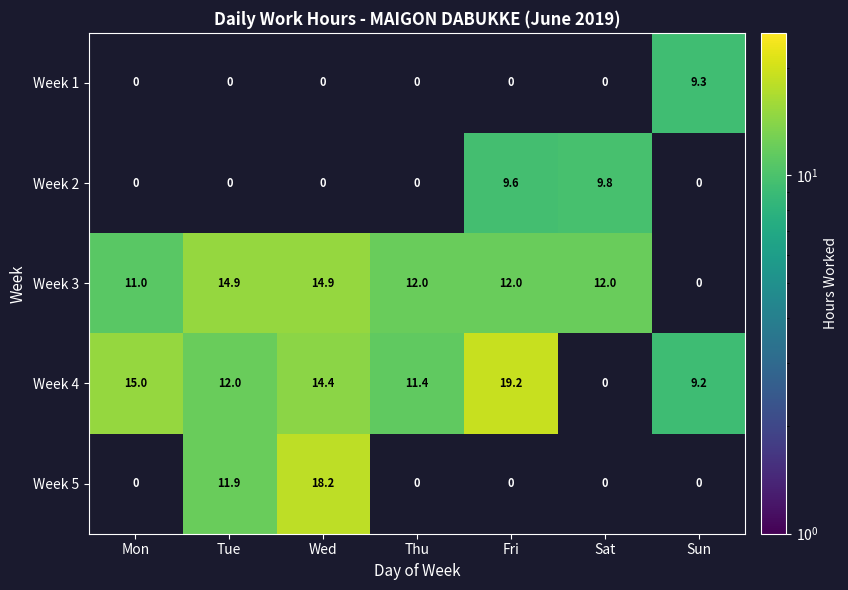

At which label does Week 3 first exceed 12?

Tue